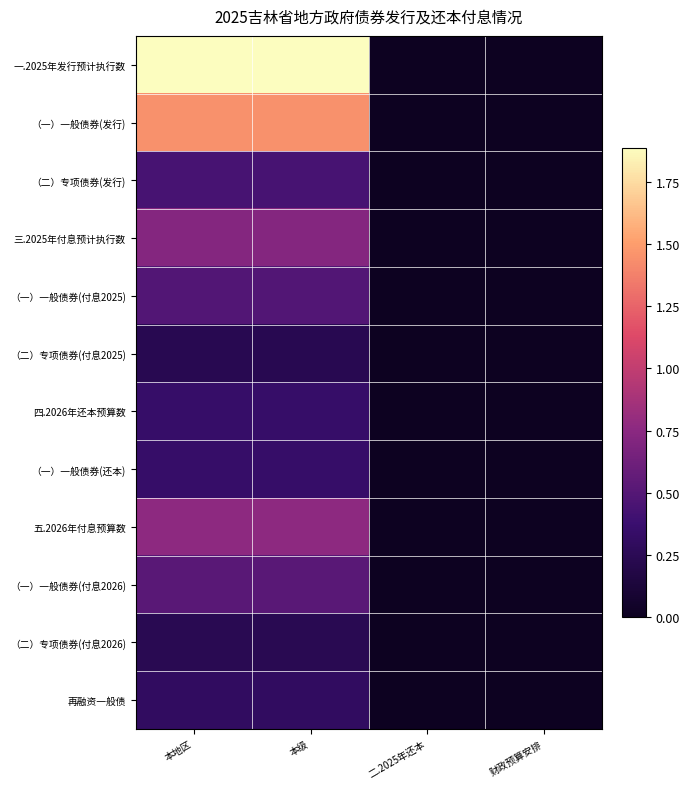

Which has a higher value, 本级 or 本地区?

本级